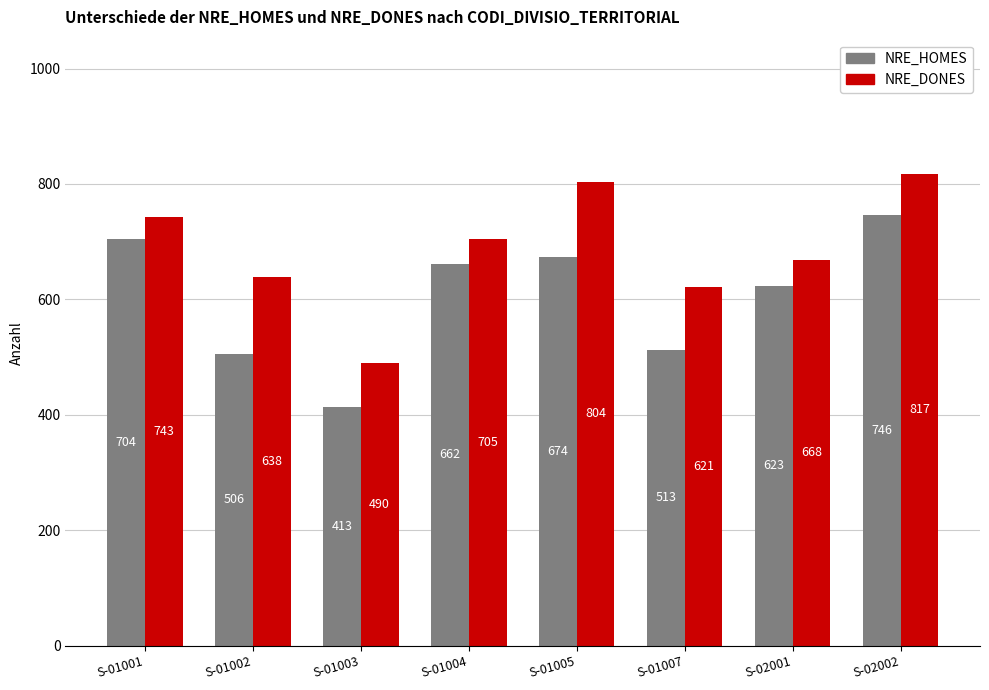

The value of NRE_DONES at S-01007 is 621. True or false?

True